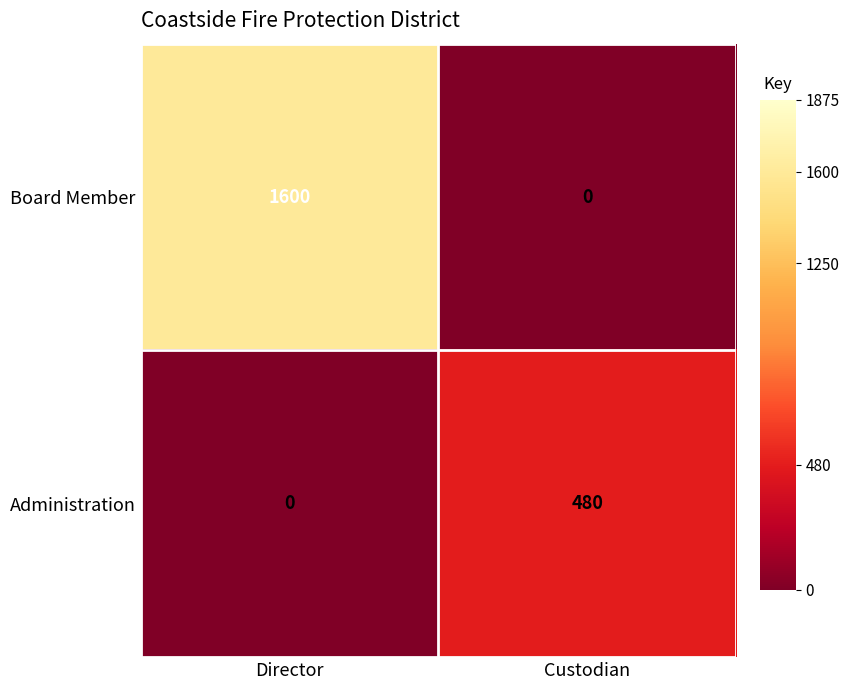

Where is Administration nearest to the value 240?

Director